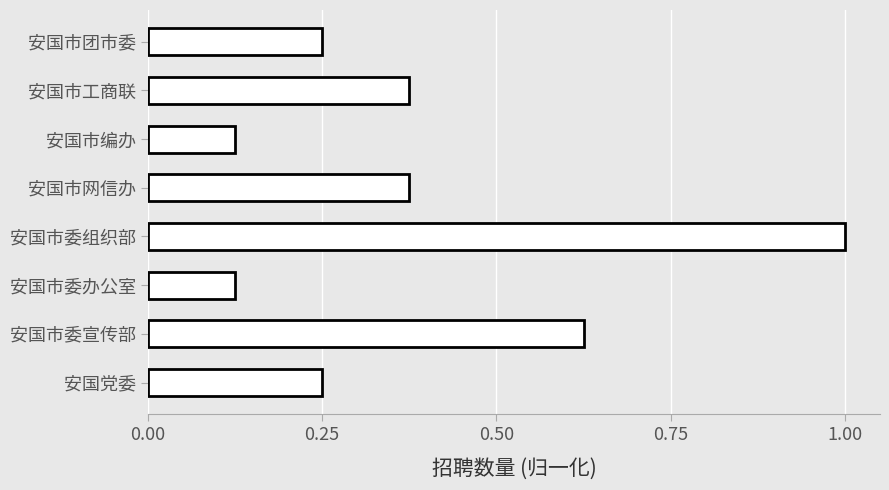

Which label corresponds to the largest value in the chart?

安国市委组织部